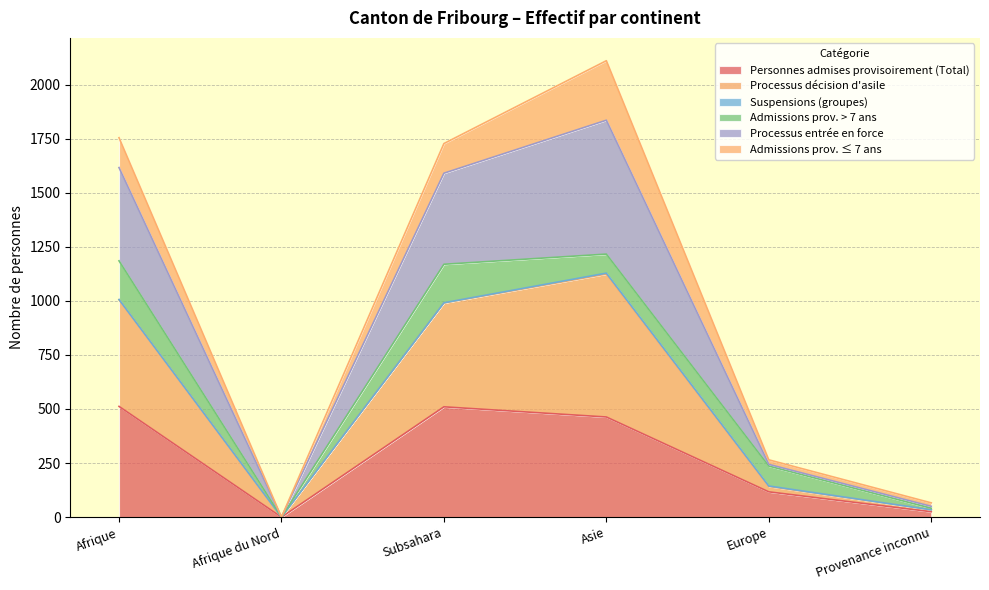

The Personnes admises provisoirement (Total) series shows 510 at Subsahara. True or false?

True